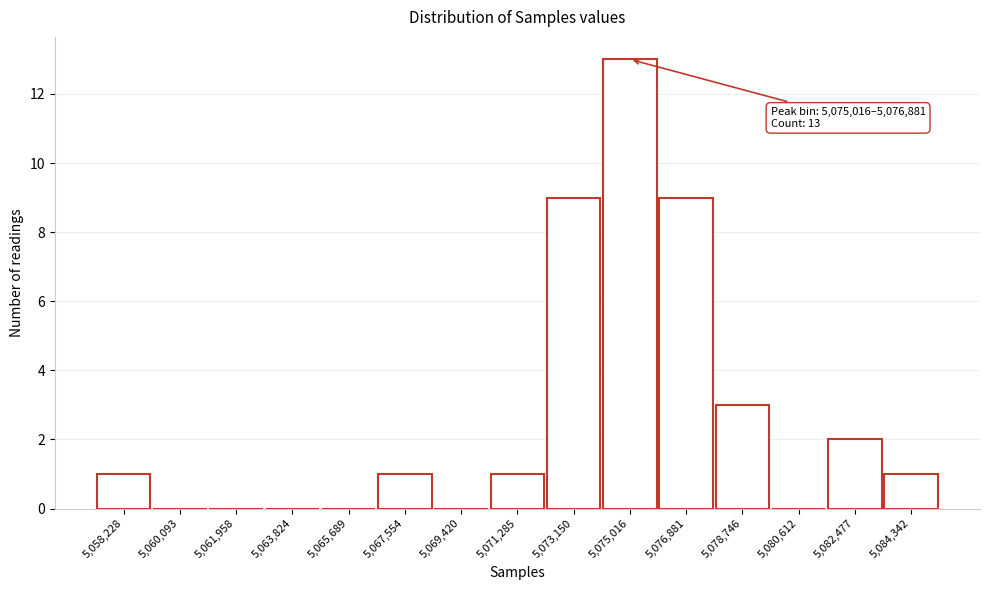

Reading left to right, what are all the values shown in this chart?

5,058,228=1	5,060,093=0	5,061,958=0	5,063,824=0	5,065,689=0	5,067,554=1	5,069,420=0	5,071,285=1	5,073,150=9	5,075,016=13	5,076,881=9	5,078,746=3	5,080,612=0	5,082,477=2	5,084,342=1